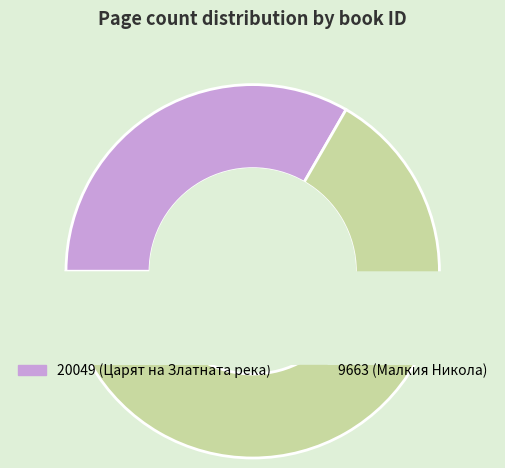

What percentage is the 20049 slice, to the nearest percent?

33%